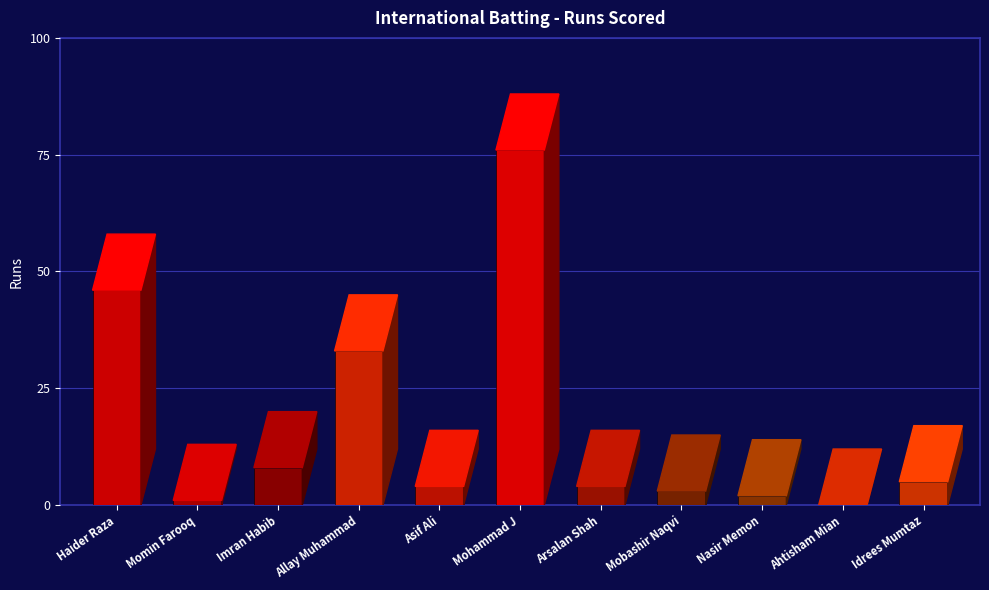

Count the number of values greater than 4.

5